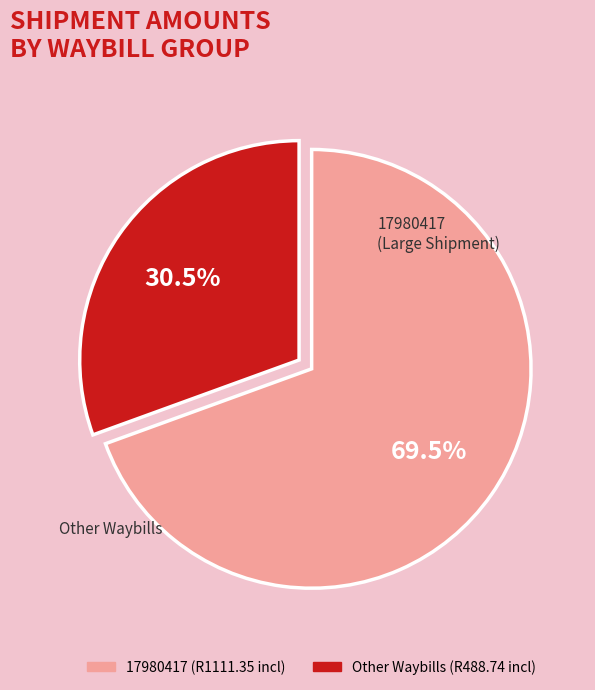

Is there a majority slice in this chart?

Yes